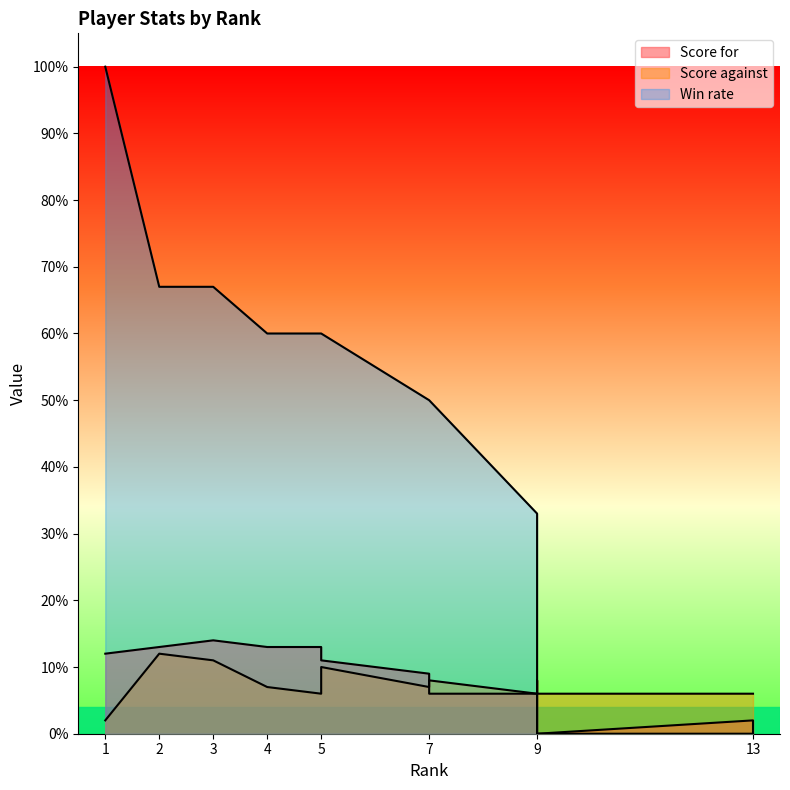

True or false: Score for has a value of 6 at 9.

False